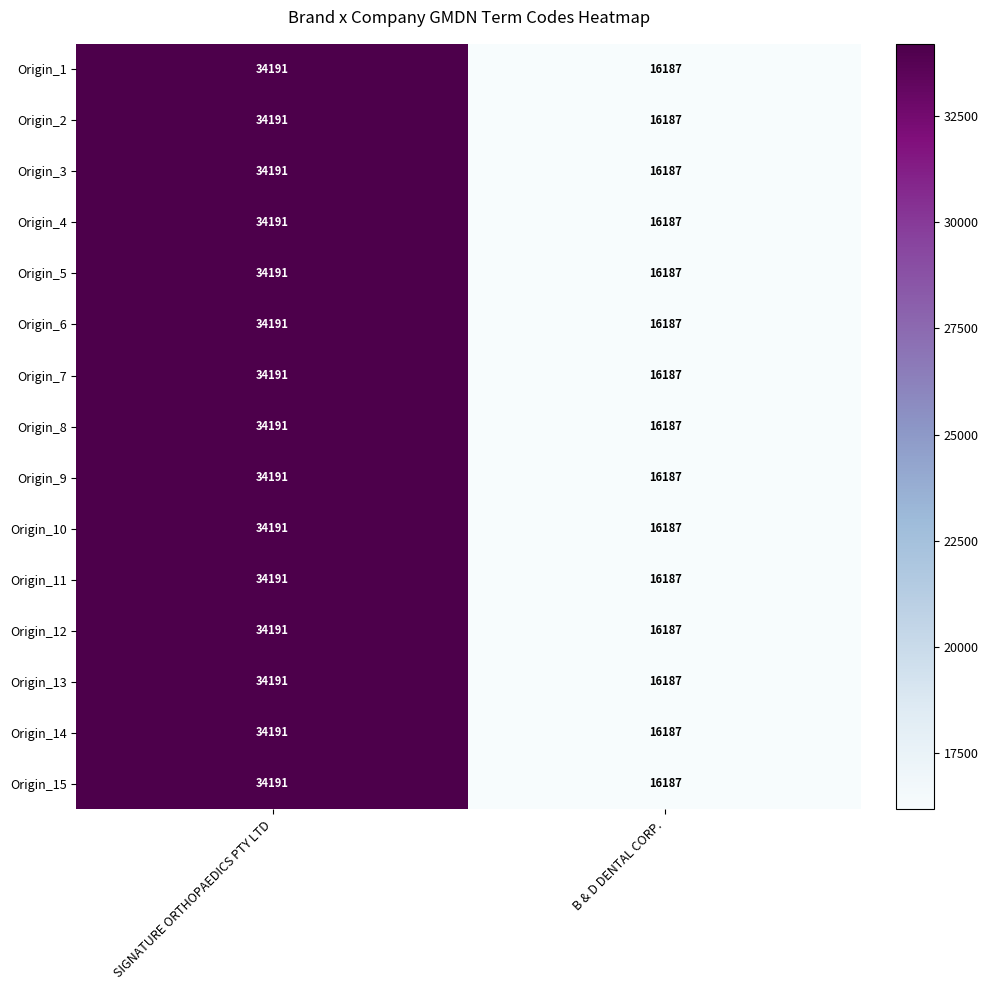

At how many categories does at least one series exceed 32533?

1